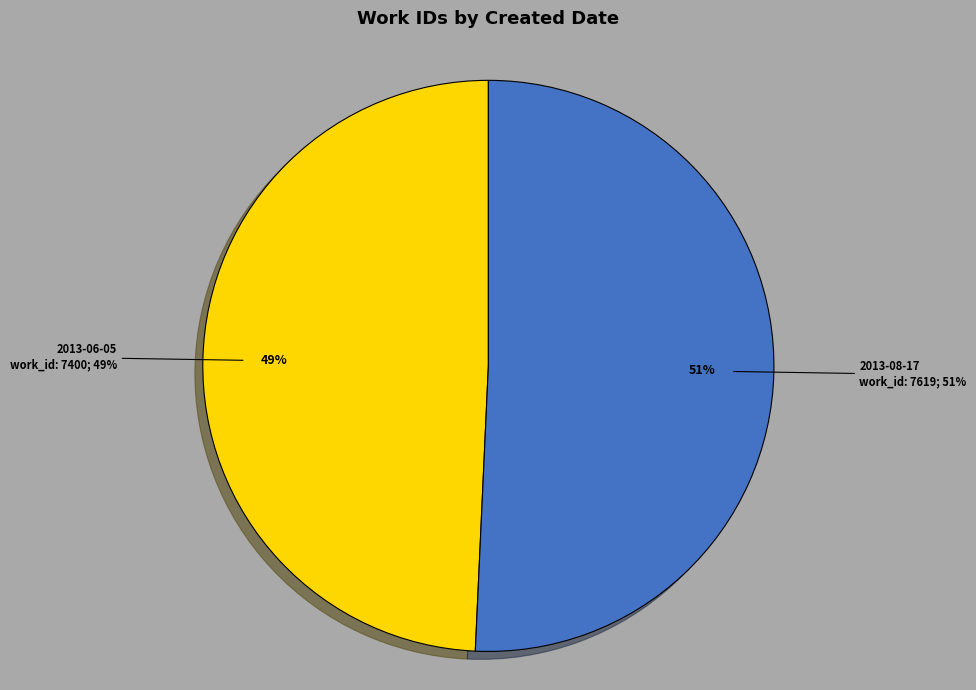

Combined, do 2013-06-05 and 2013-08-17 account for over 50%?

Yes